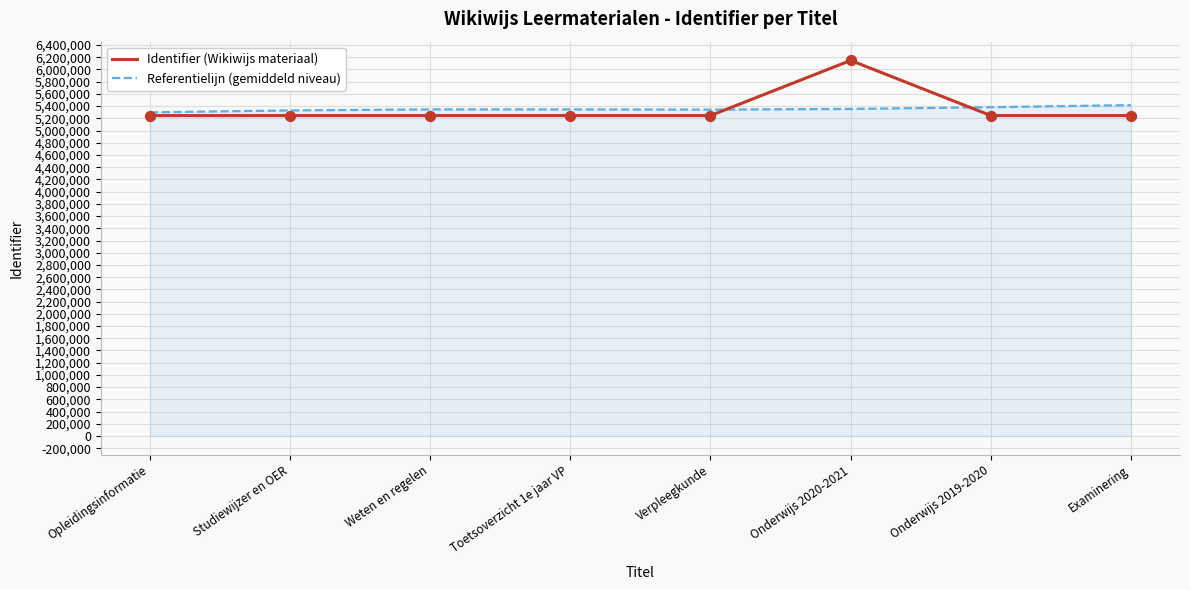

At how many categories does at least one series exceed 5499917?

1